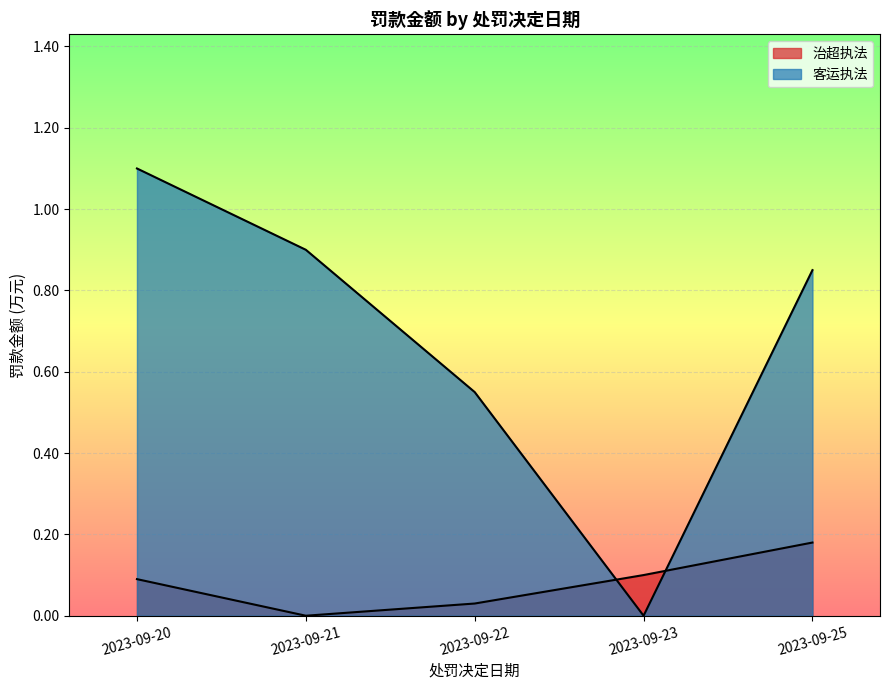

At which category does the data reach its first local valley?

2023-09-21